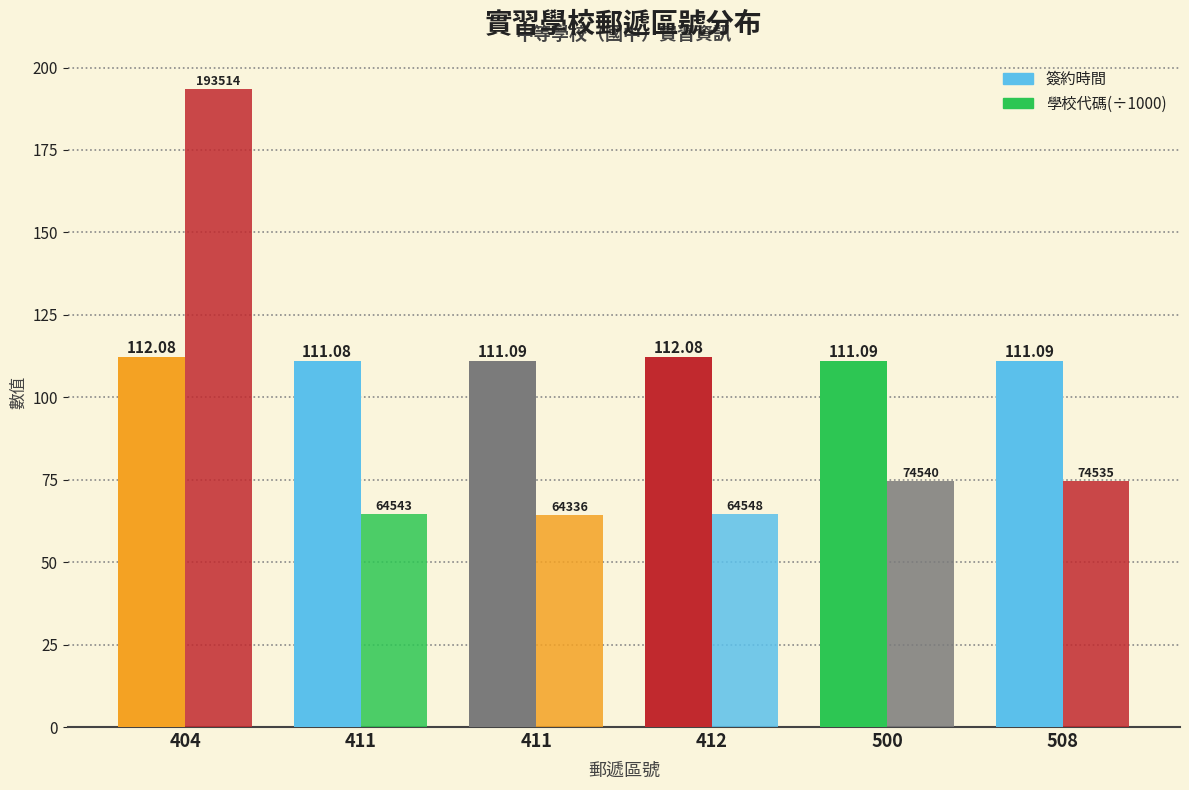

True or false: 學校代碼(÷1000) has a value of 64.5 at 412.

True